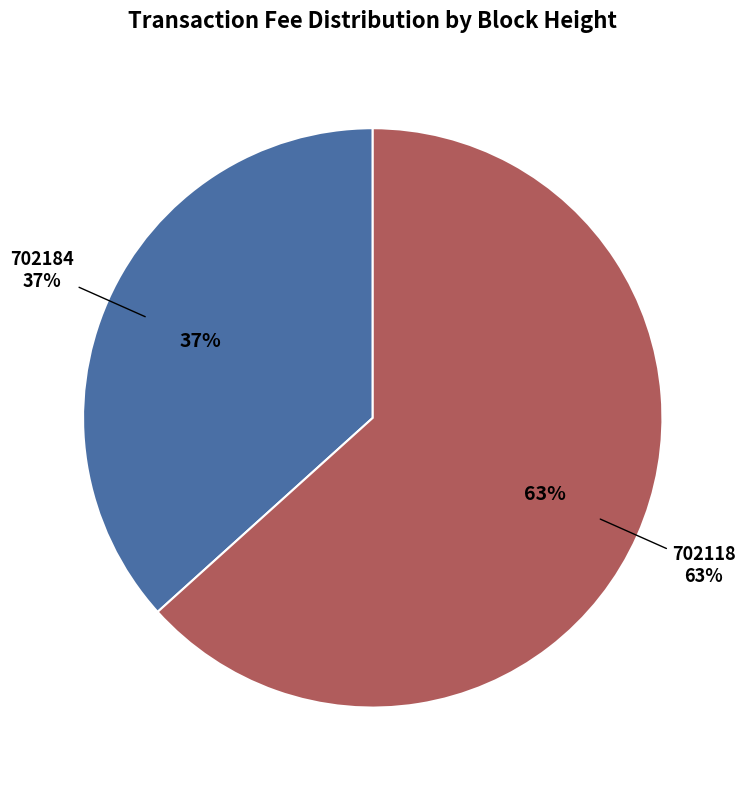

Which category accounts for the majority?

702118